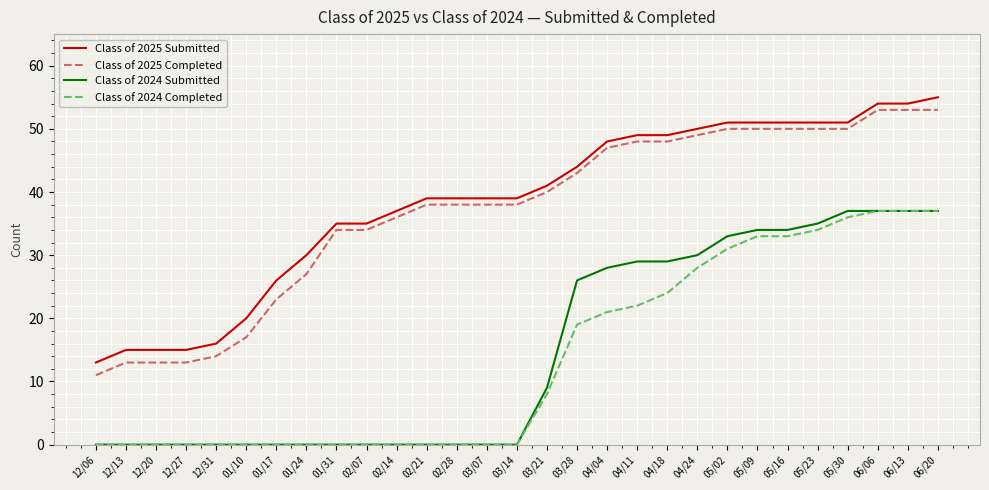

What position from the left is 01/10?

6